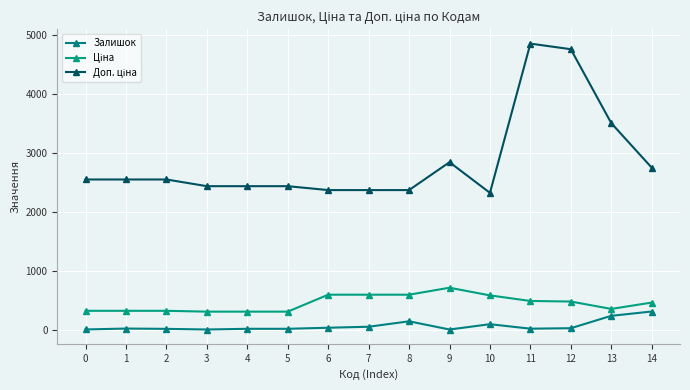

How many categories are shown in the chart?

15